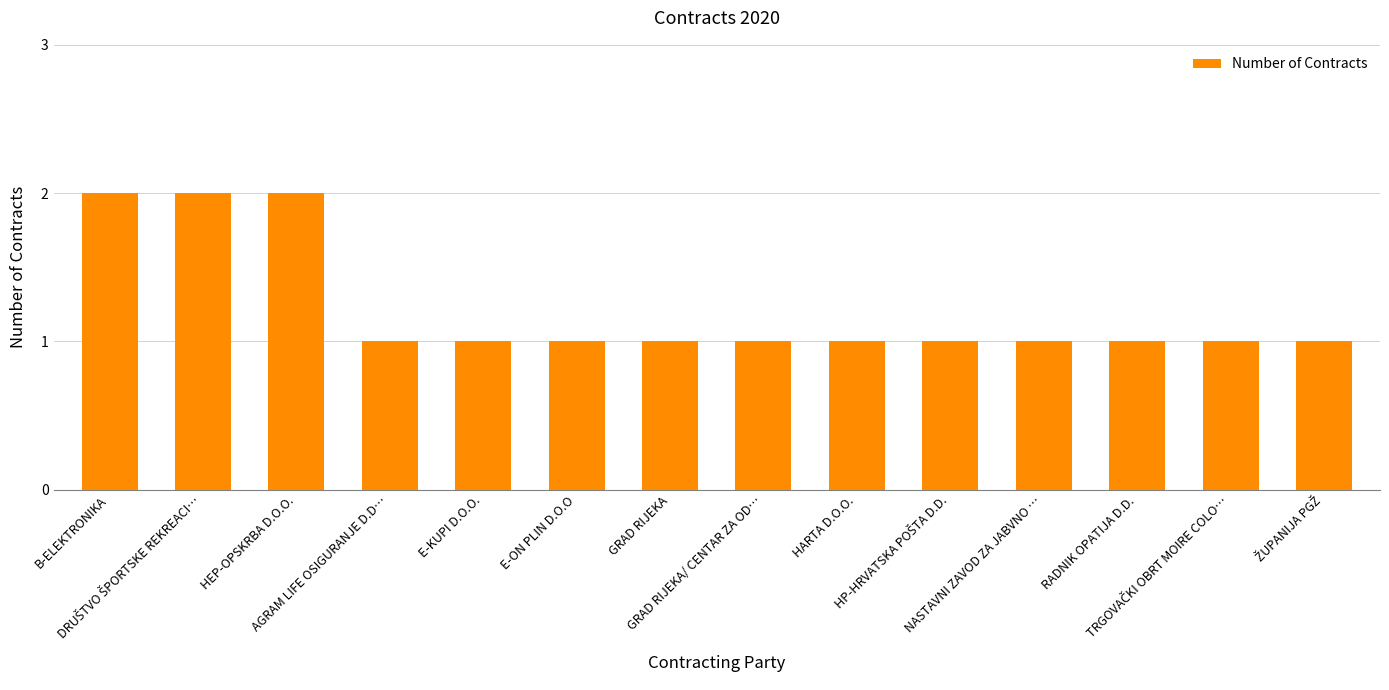

What is the value of the 4th bar from the left?

1